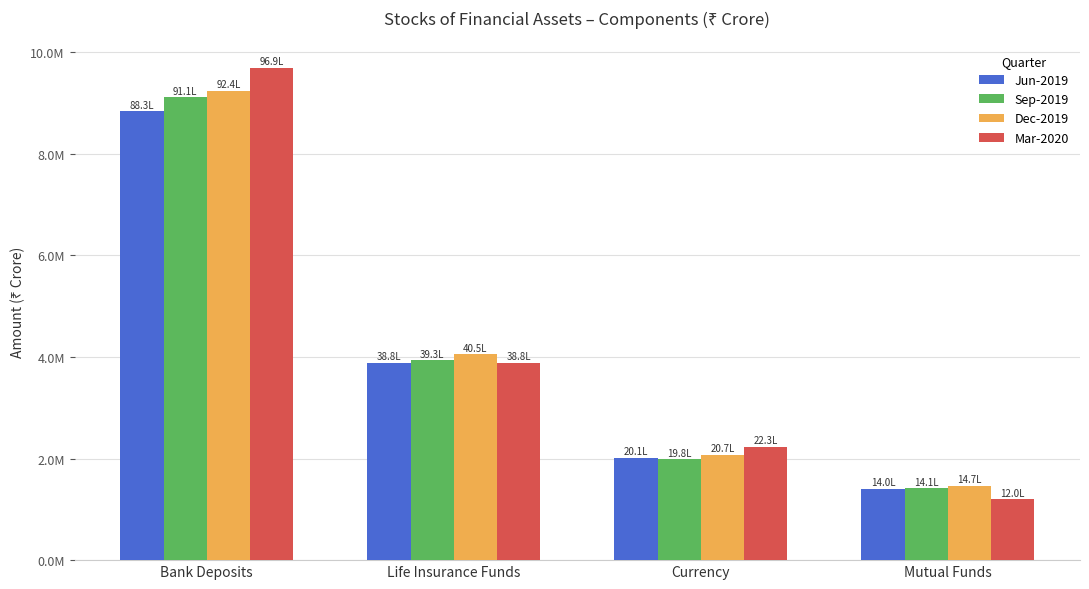

What is the sum of the Mar-2020 values at Bank Deposits and Currency?

11920834.4